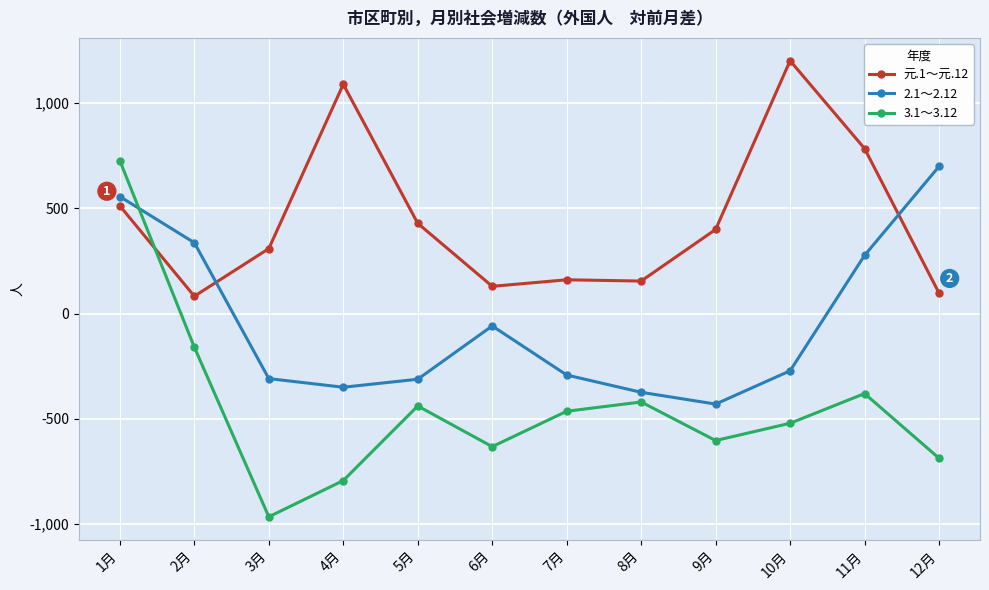

What is the label of the 10th point from the right?

3月